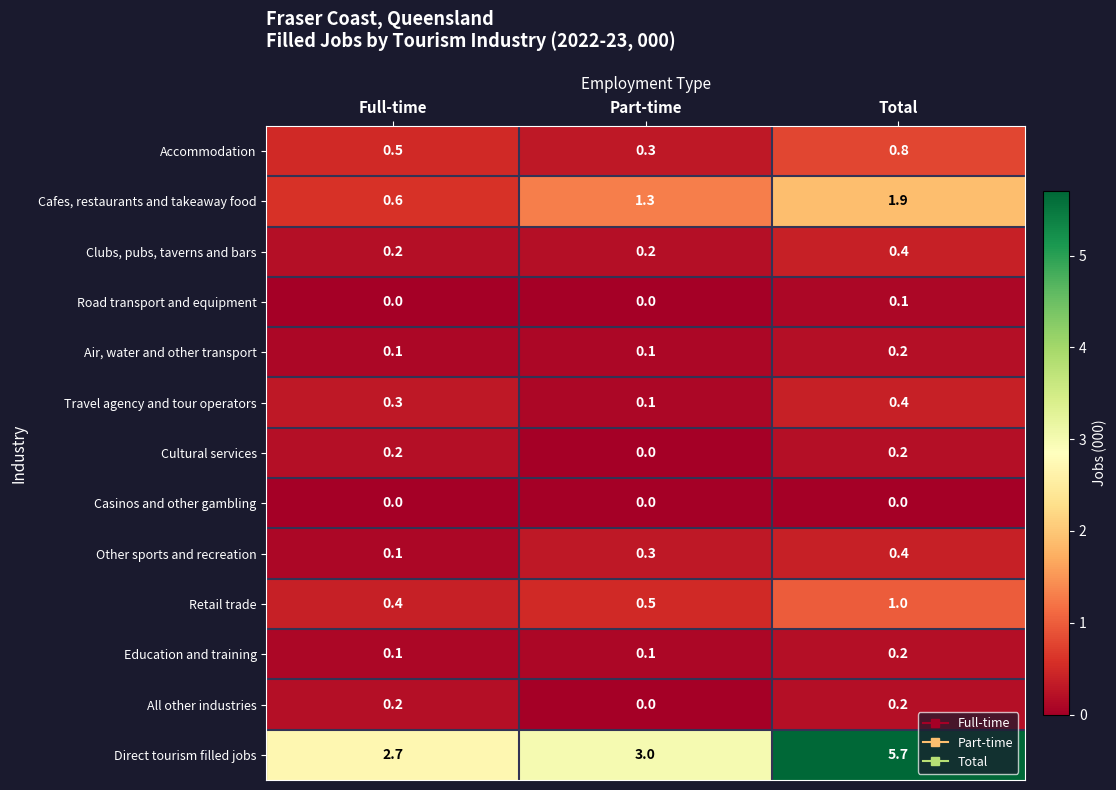

At which category is the sum across all series the highest?

Total